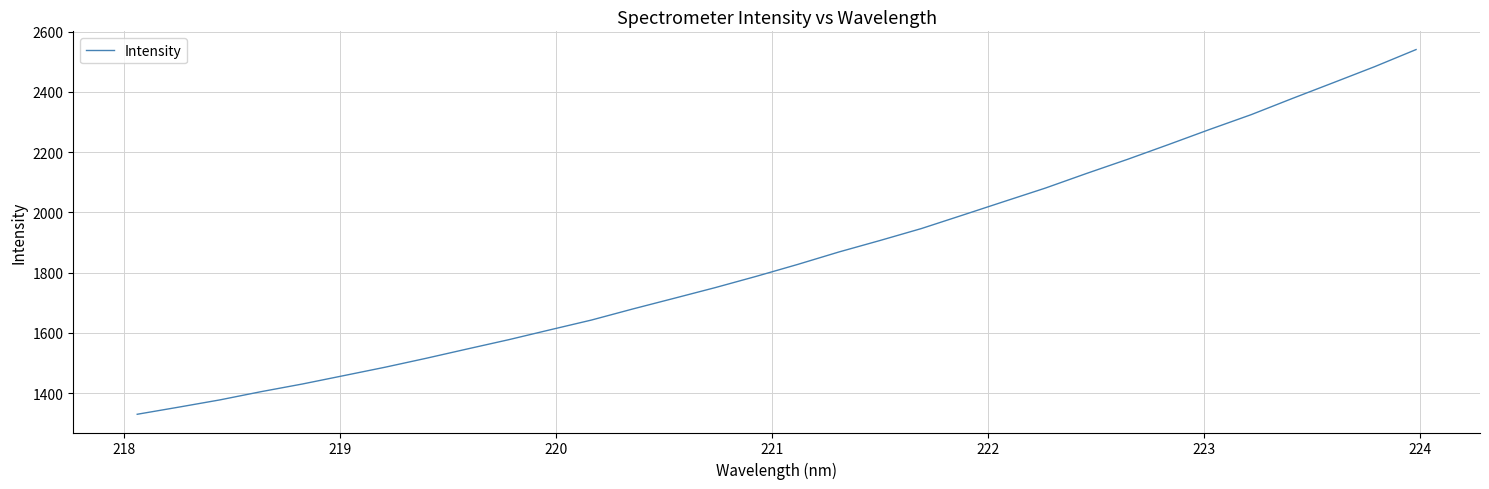

What is the maximum value shown in the chart?

2540.9